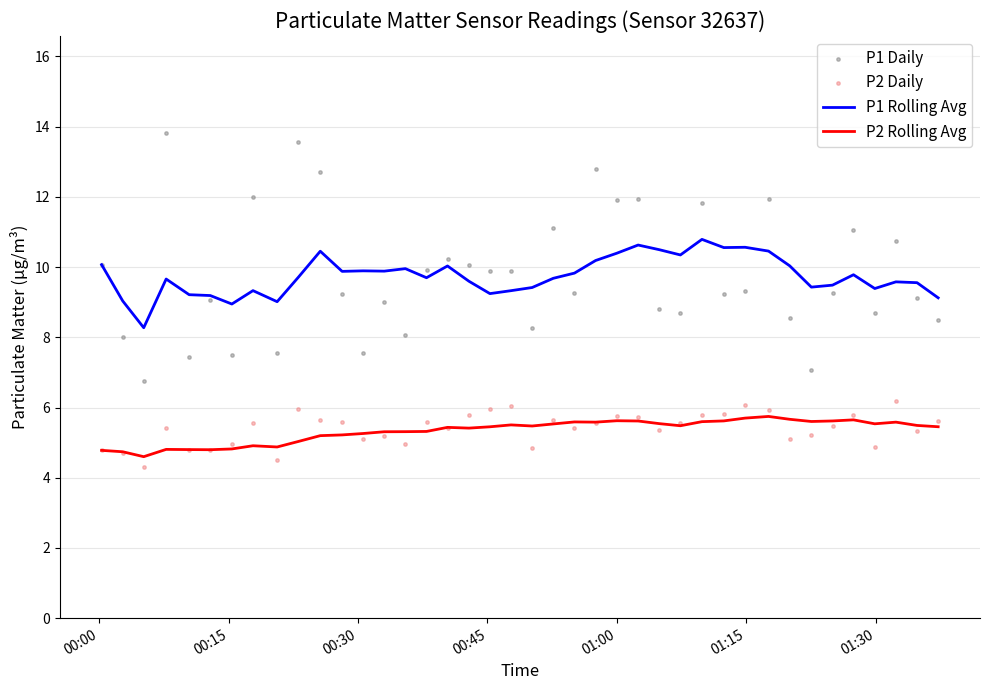

Which series reaches the maximum Y coordinate?

P1 Daily